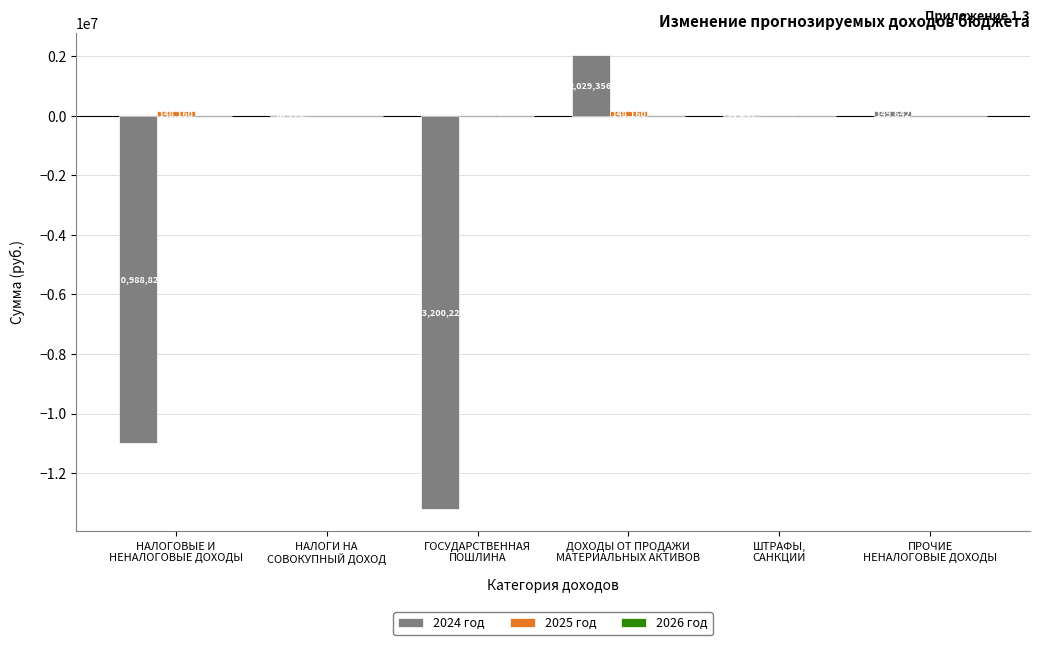

What is the greatest value displayed?

2029356.2